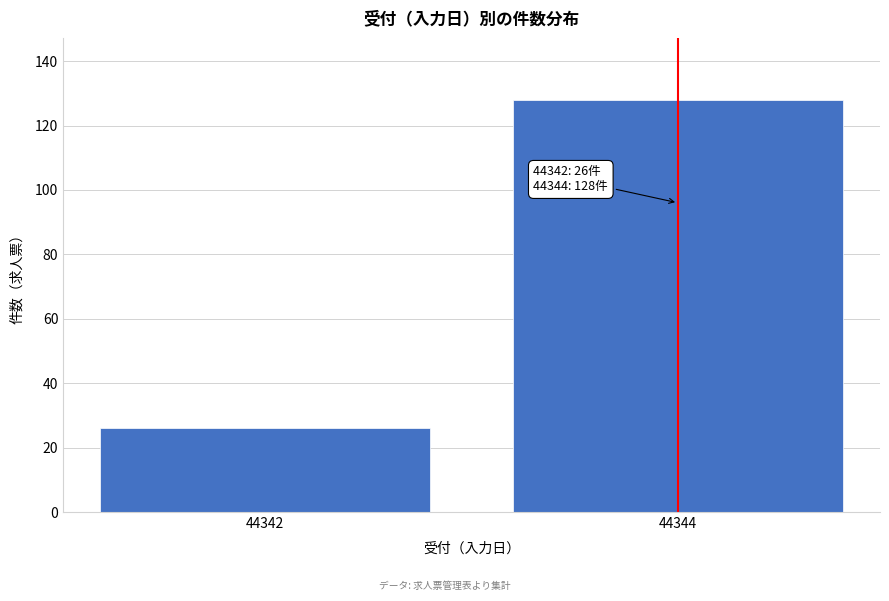

Reading left to right, what are all the values shown in this chart?

44342=26	44344=128